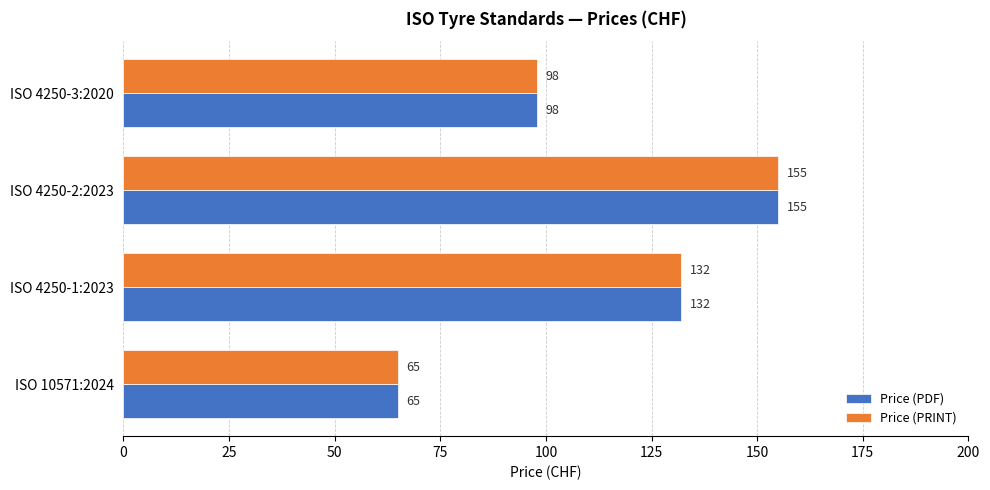

Is it true that Price (PRINT) equals 132 at ISO 4250-1:2023?

True